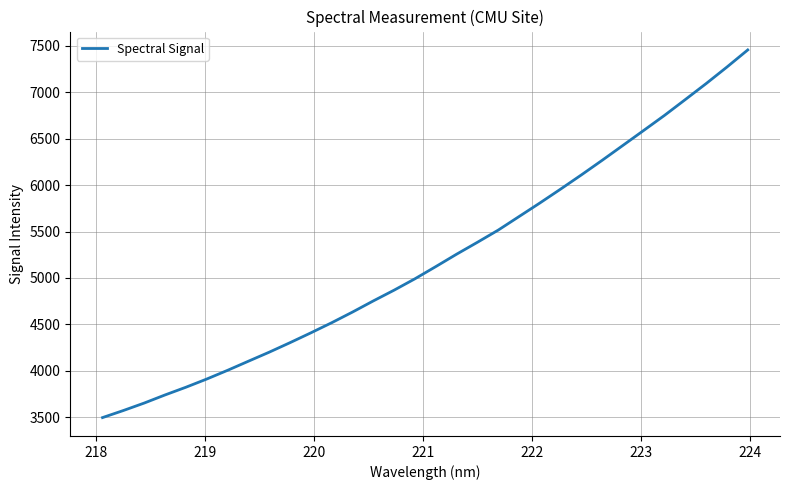

What is the difference between the maximum and minimum values?

3962.1